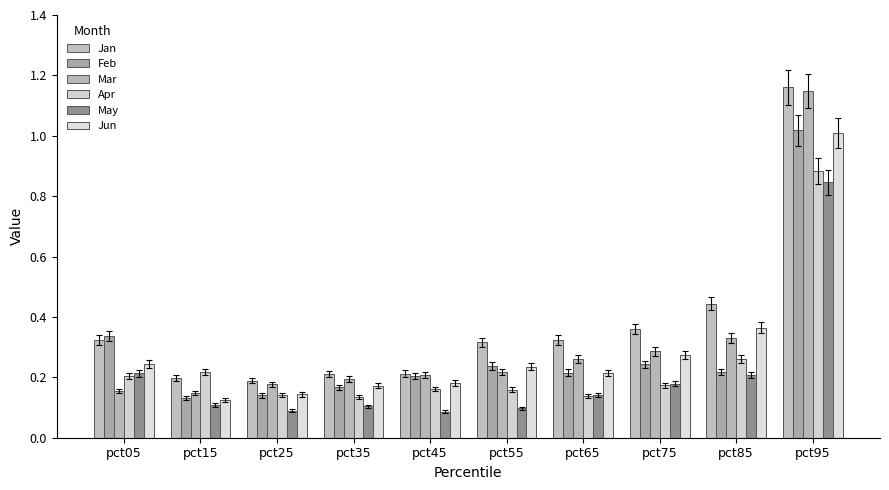

How many bars are there in each group?

6